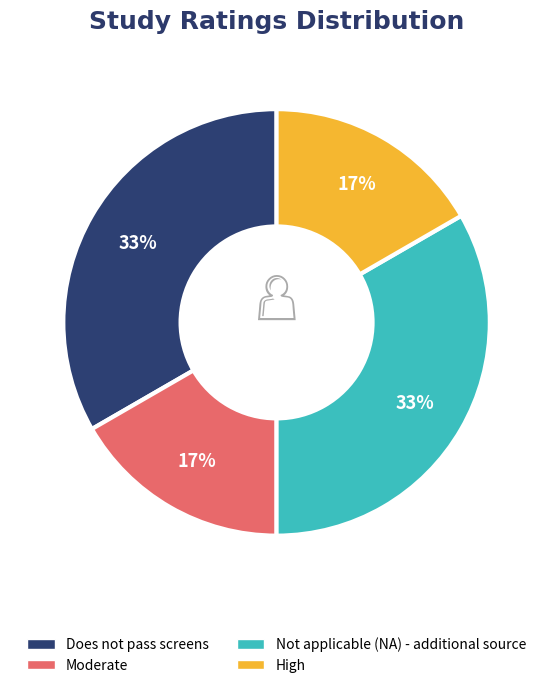

How many slices are in this pie chart?

4